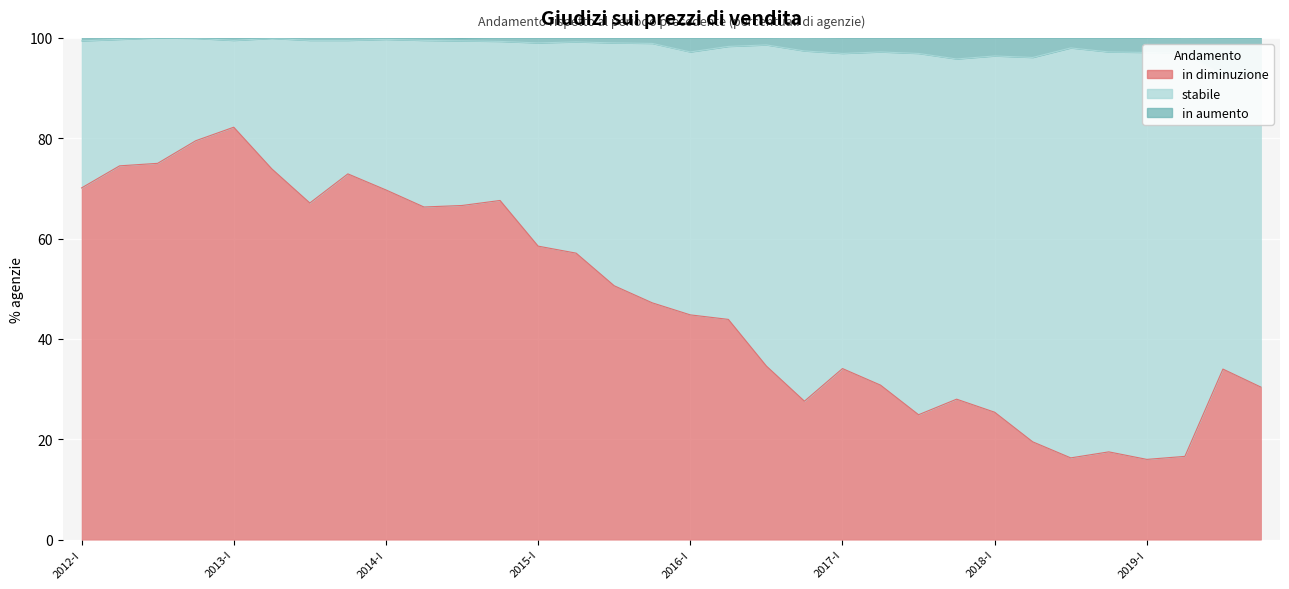

Is the value of in aumento at 2019-II greater than the value of in diminuzione at 2019-III?

Yes